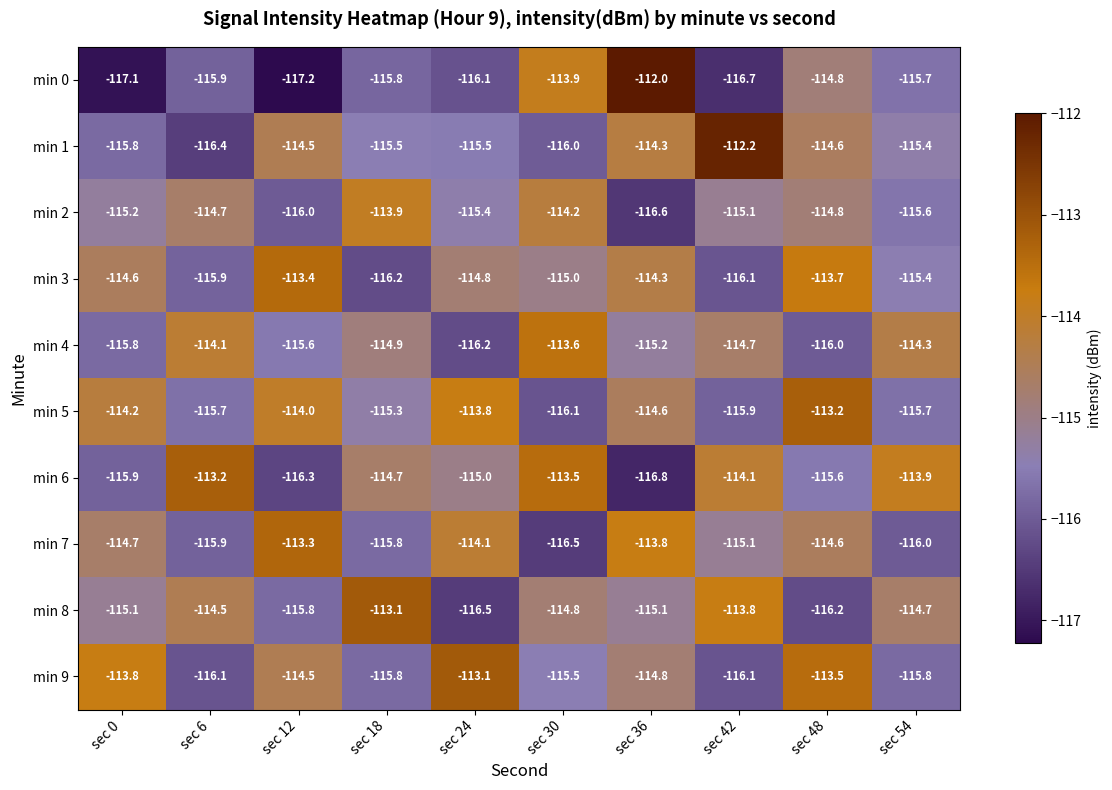

List the labels in order of min 6 value, smallest first.

sec 36, sec 12, sec 0, sec 48, sec 24, sec 18, sec 42, sec 54, sec 30, sec 6